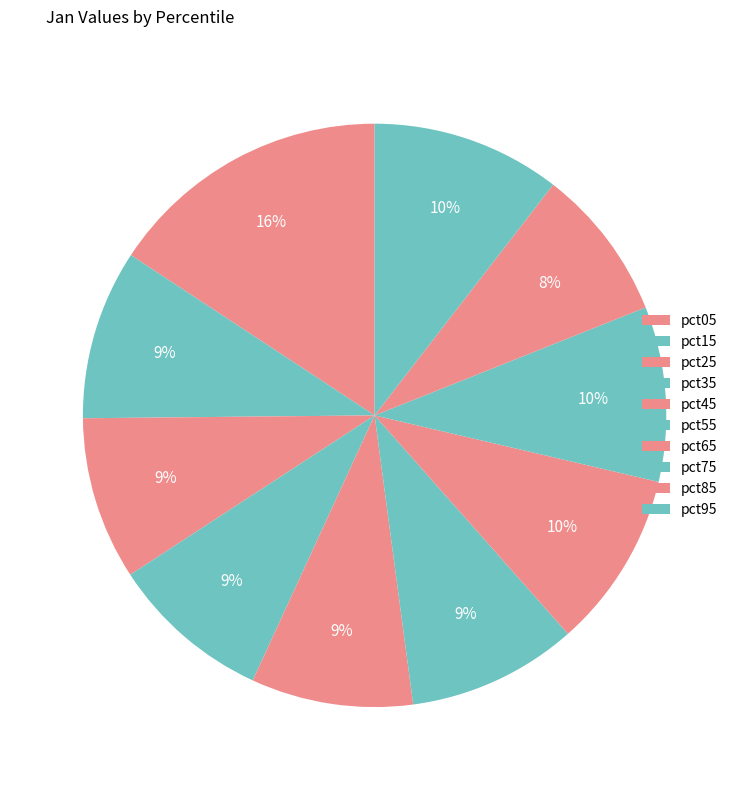

Rank the categories by value from lowest to highest.

pct85, pct35, pct45, pct25, pct15, pct55, pct75, pct65, pct95, pct05